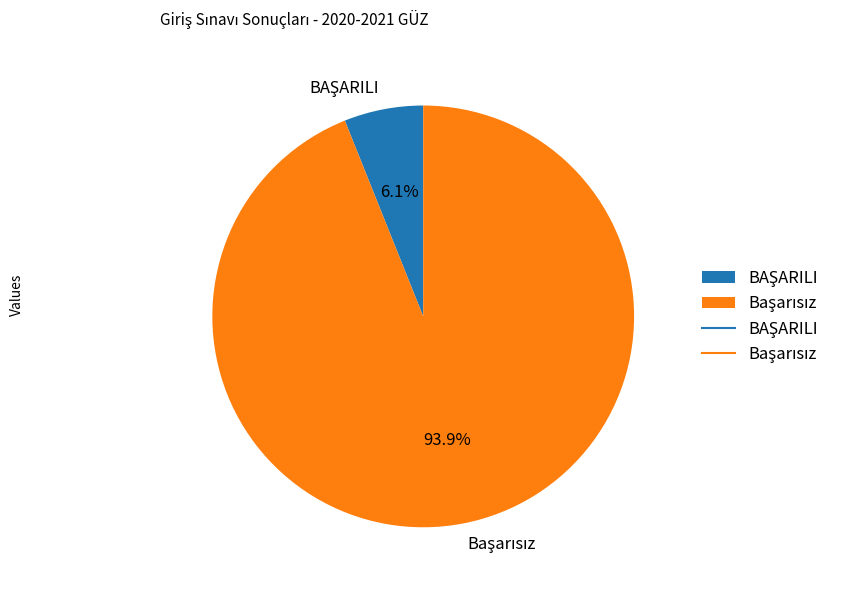

To the nearest percent, what is the difference between the largest and smallest slice percentages?

88%